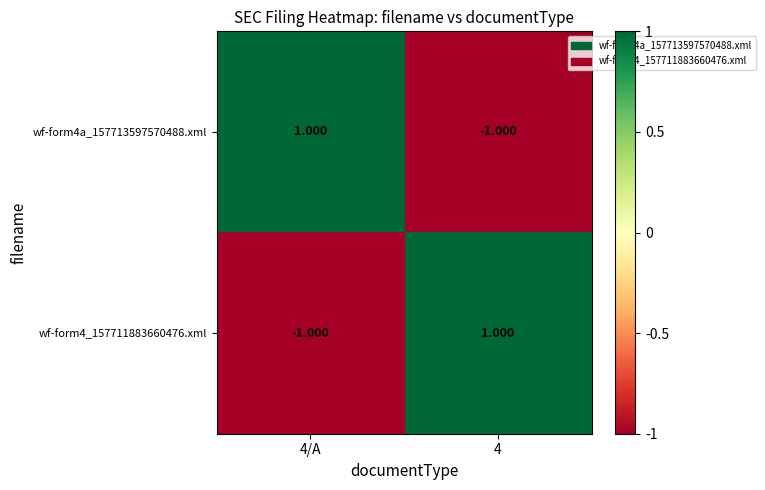

Is the value of wf-form4_157711883660476.xml at 4/A greater than the value of wf-form4a_157713597570488.xml at 4/A?

No